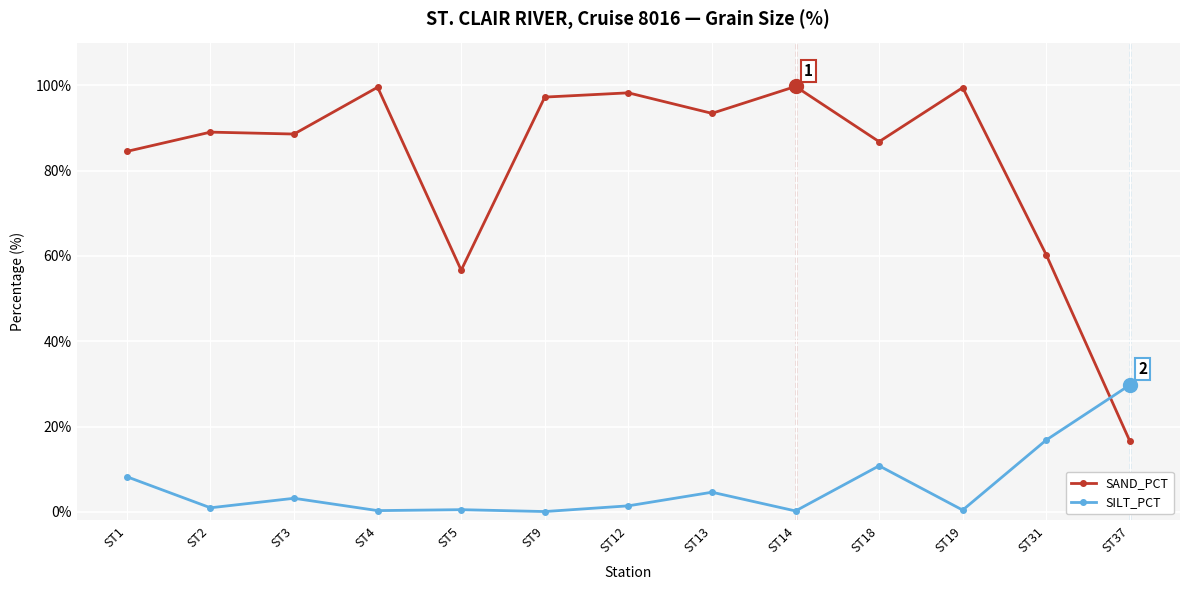

At how many categories does at least one series exceed 40?

12